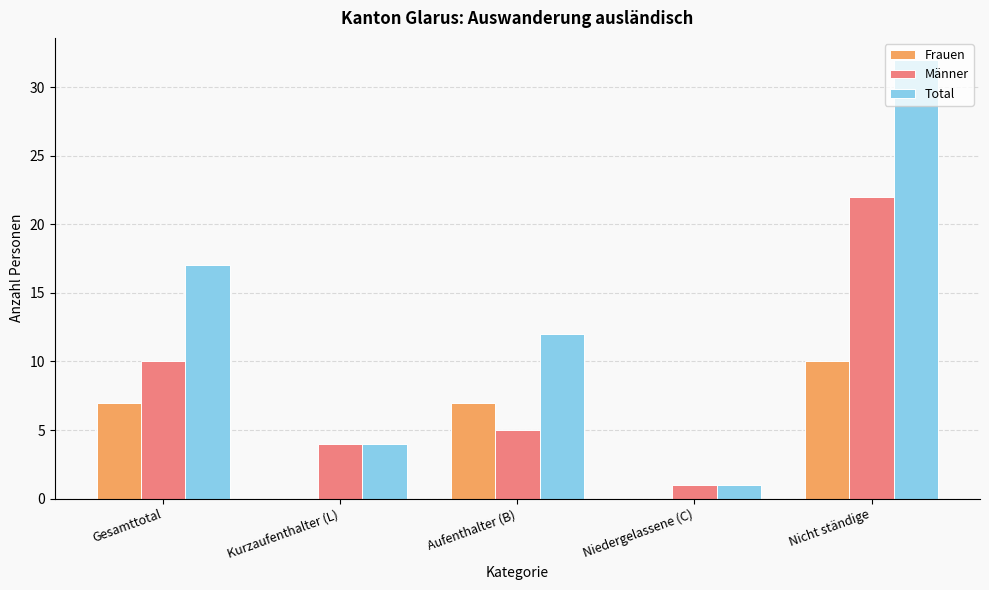

What is the sum of the Frauen values at Nicht ständige and Gesamttotal?

17